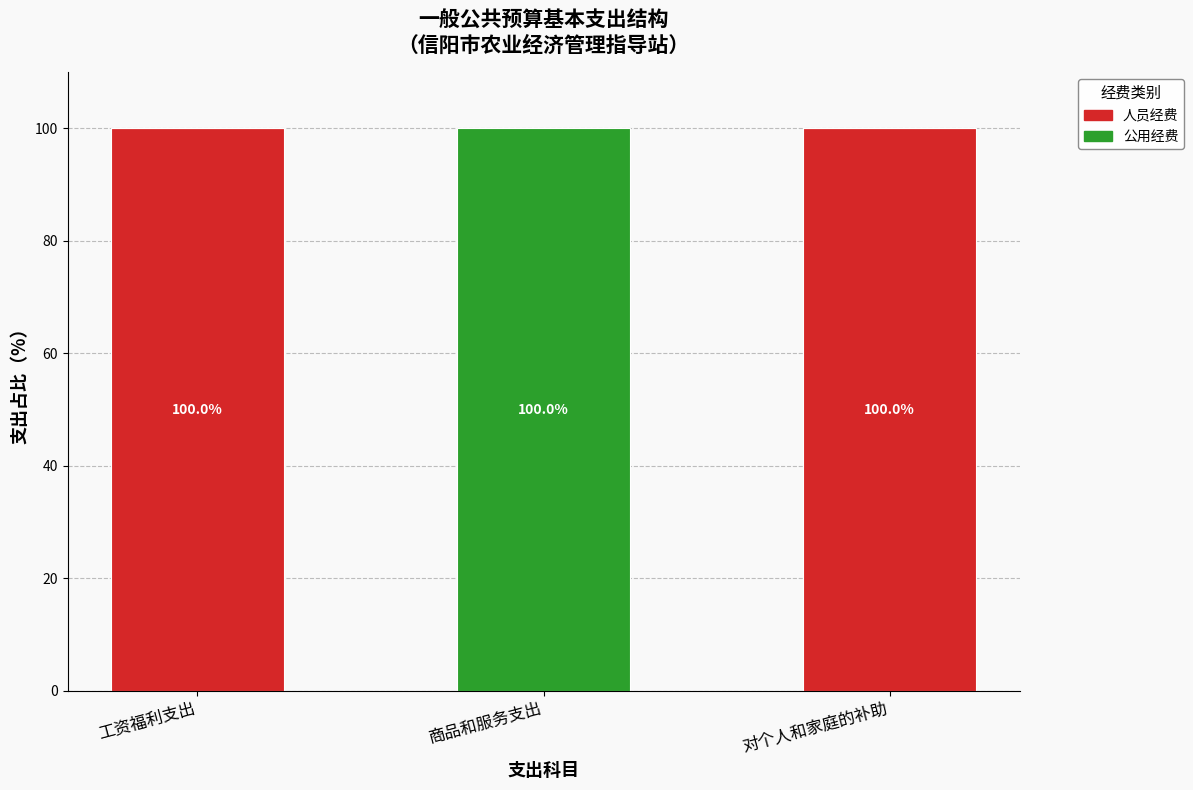

Read the 人员经费 value at 工资福利支出, to the nearest 50.

100